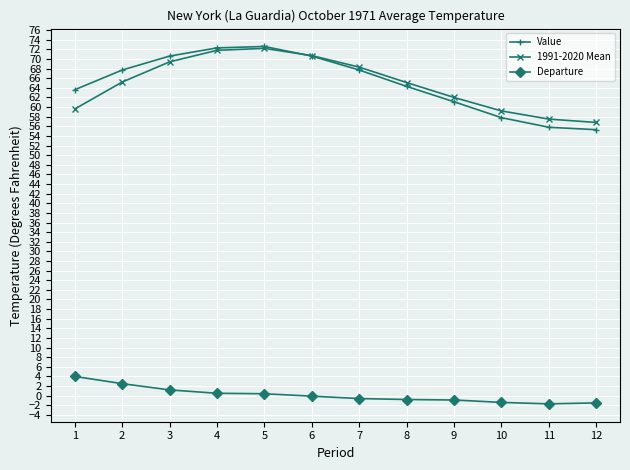

Which series changed the most between 9 and 11?

Value